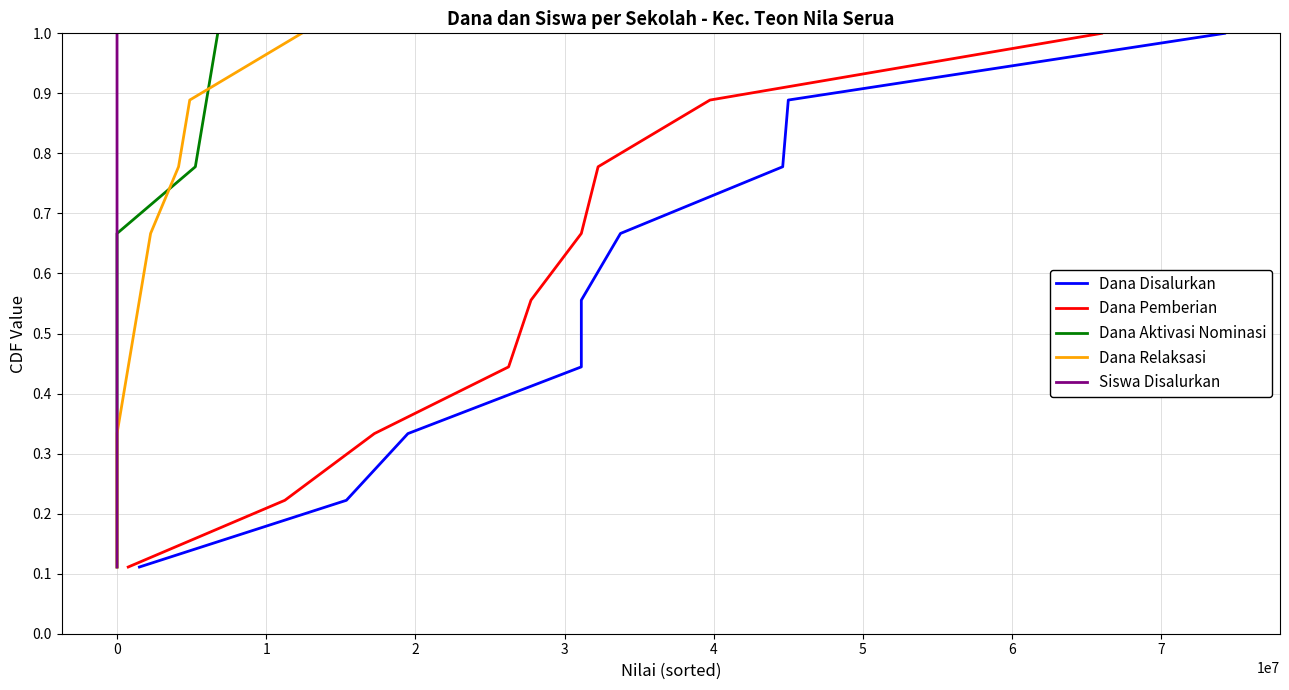

Which series has the largest total across all categories?

Dana Disalurkan